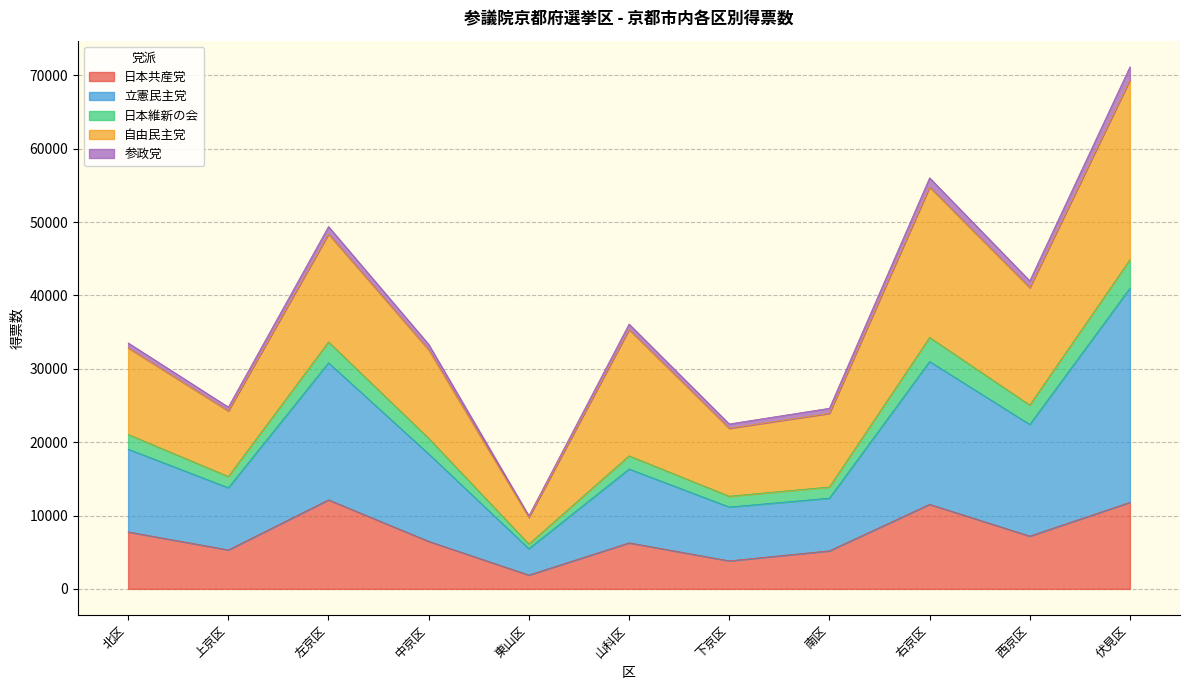

What are all the series names shown in the legend?

日本共産党, 立憲民主党, 日本維新の会, 自由民主党, 参政党